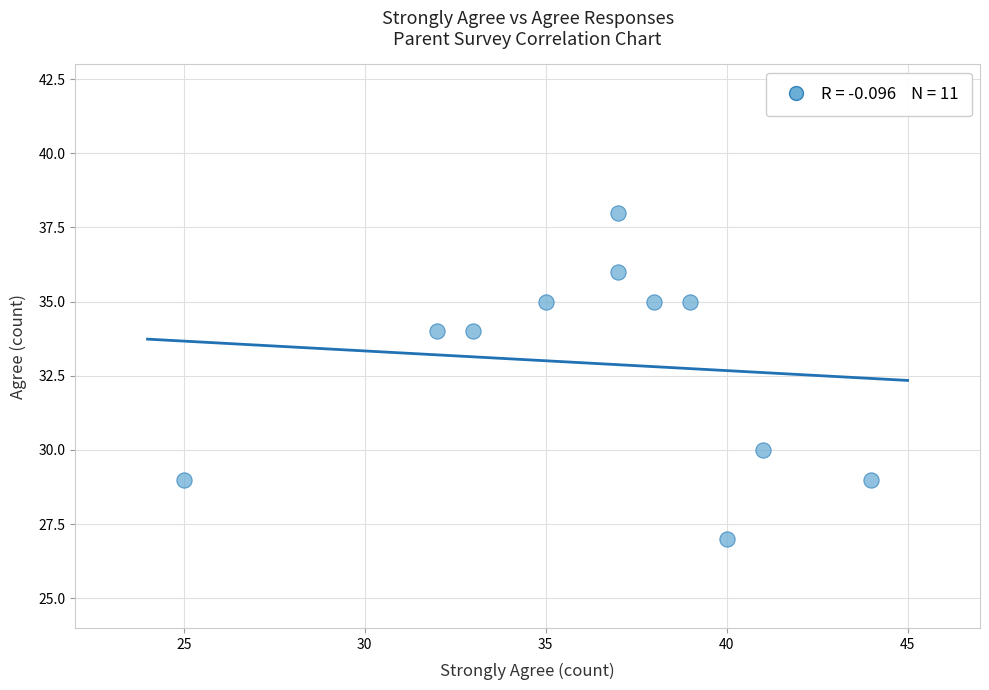

What is the average Y value?

33